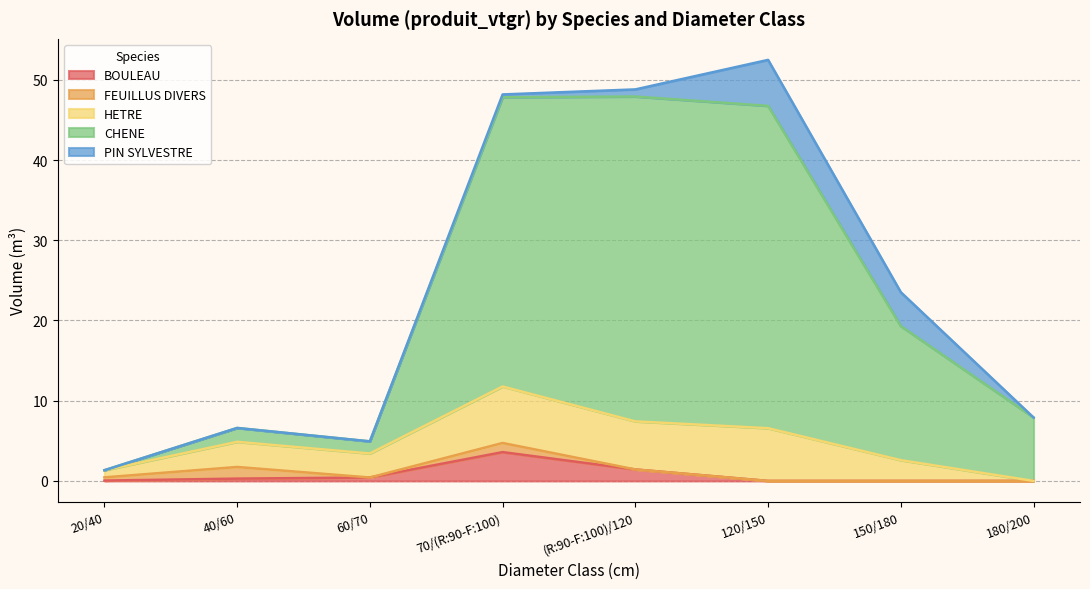

What is the highest value of the PIN SYLVESTRE series?

5.7